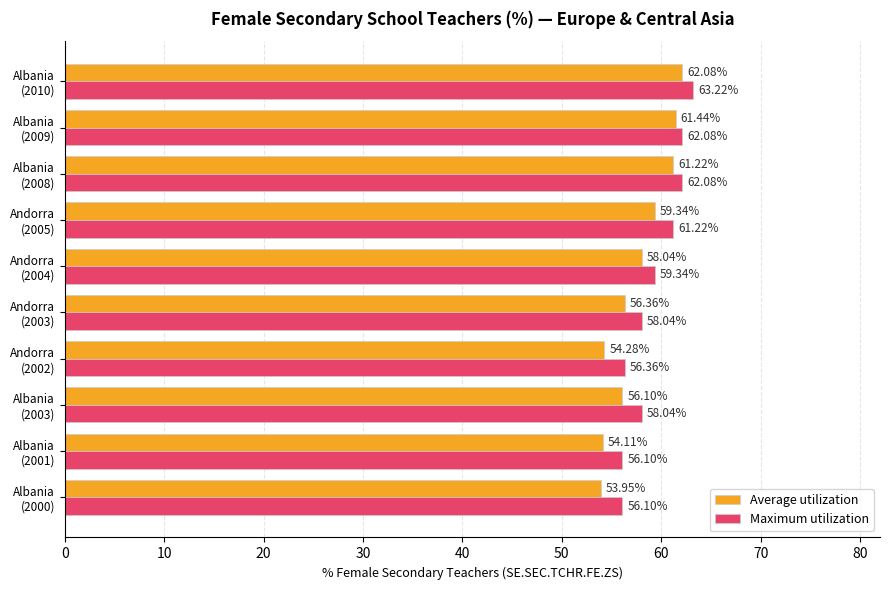

At how many categories does at least one series exceed 60?

4